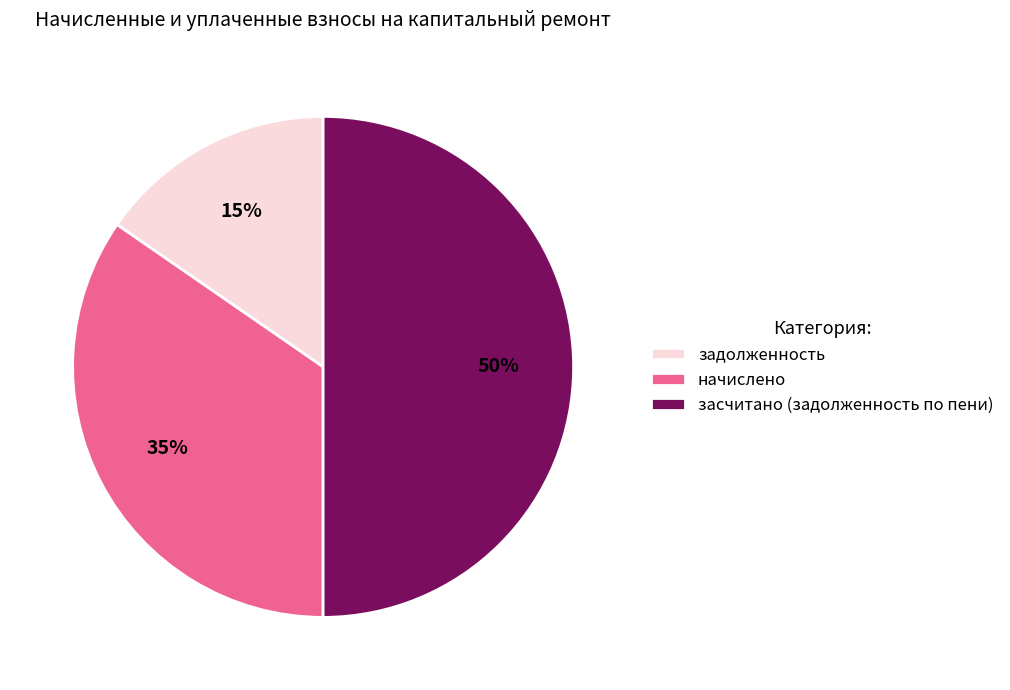

The задолженность slice represents 15% of the pie. True or false?

True